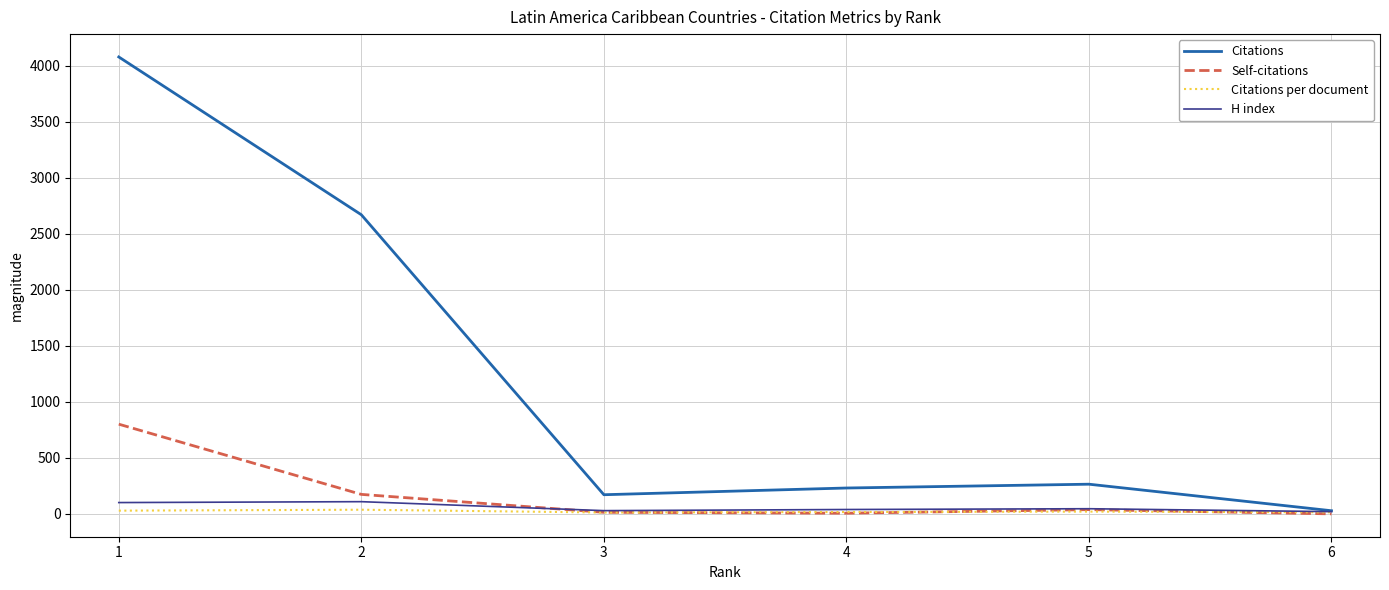

Which series has the widest spread of values?

Citations